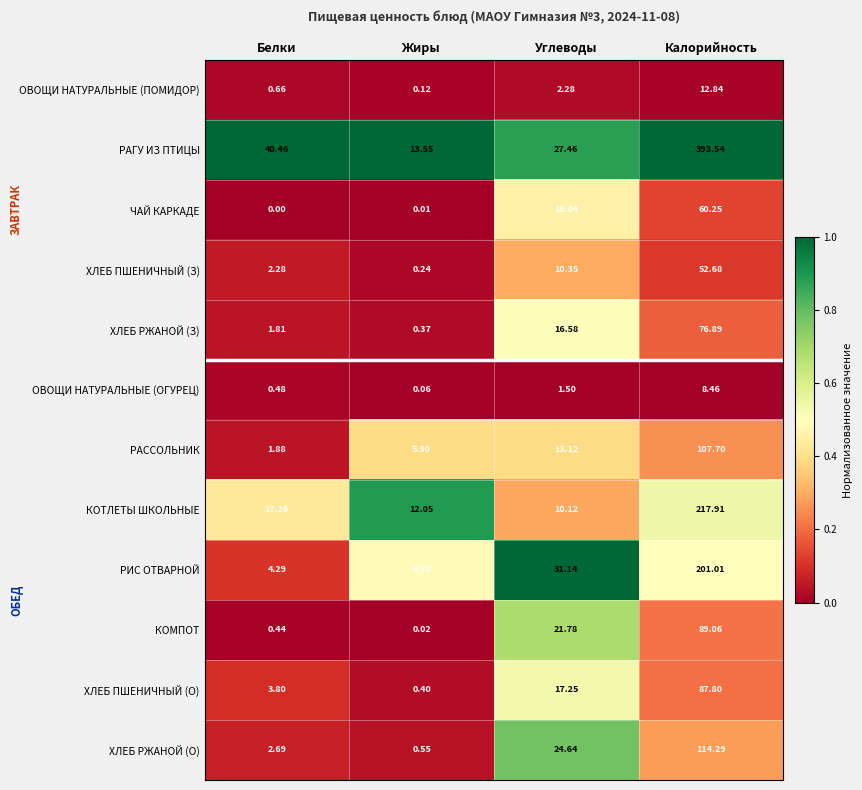

At which category is the sum across all series the highest?

Калорийность